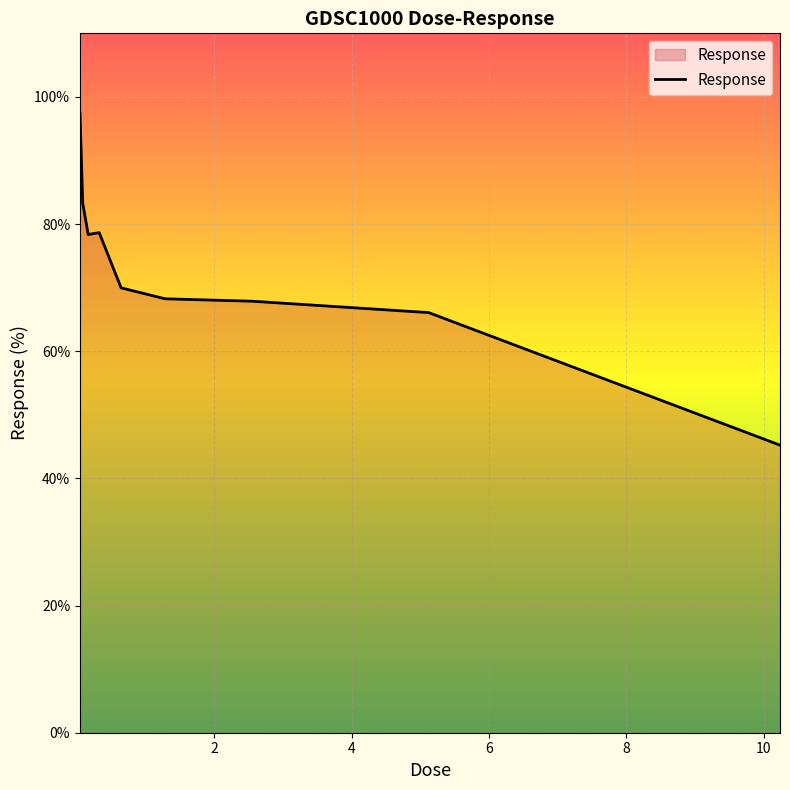

What is the difference between the maximum and minimum values?

52.3